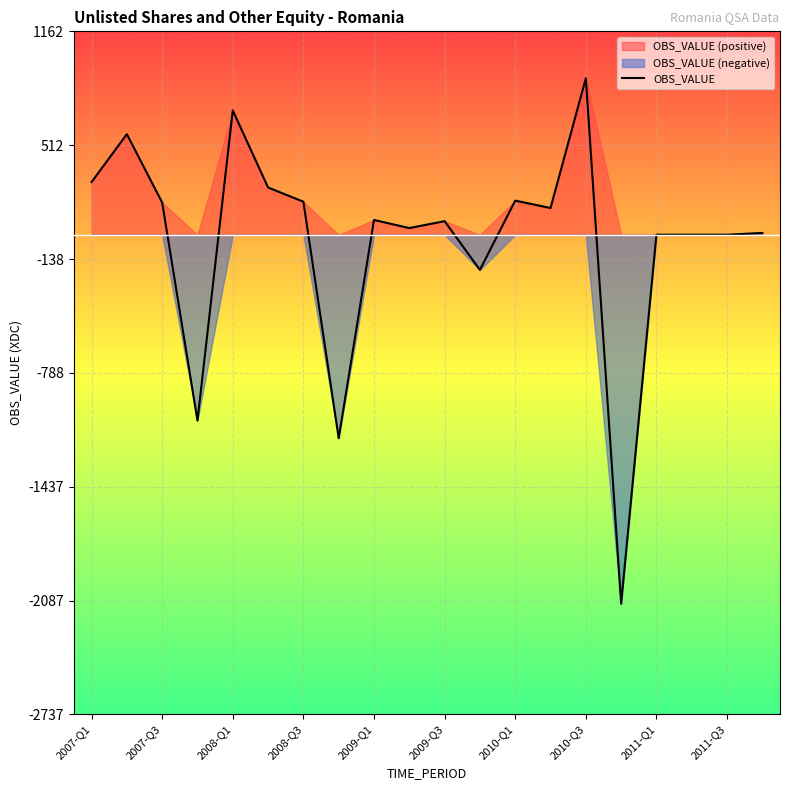

Count the number of categories in the chart.

20